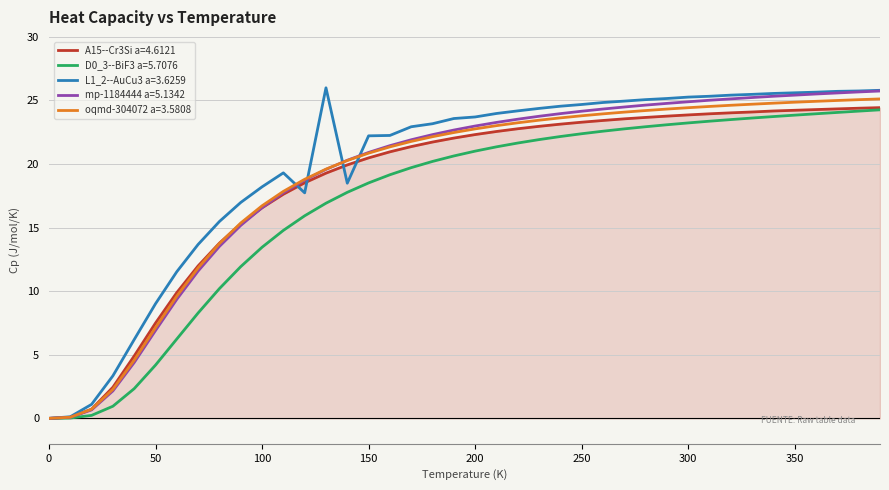

What is the maximum value for L1_2--AuCu3 a=3.6259?

26.0